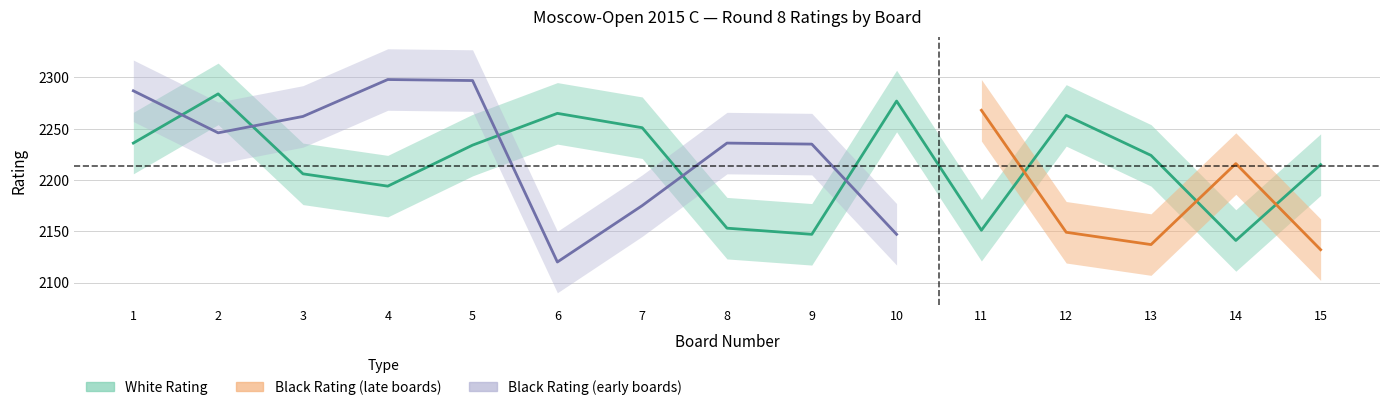

How many interior local peaks does the black_board series have?

4